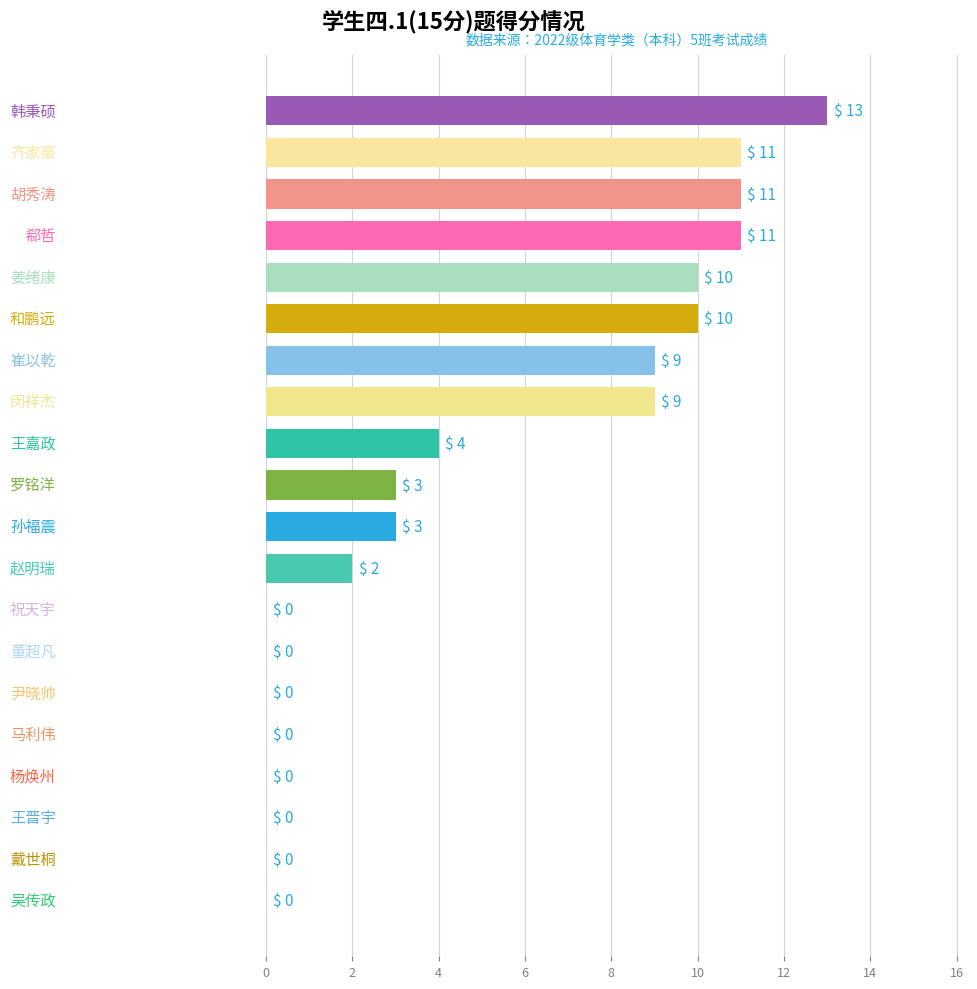

What is the maximum value shown in the chart?

13